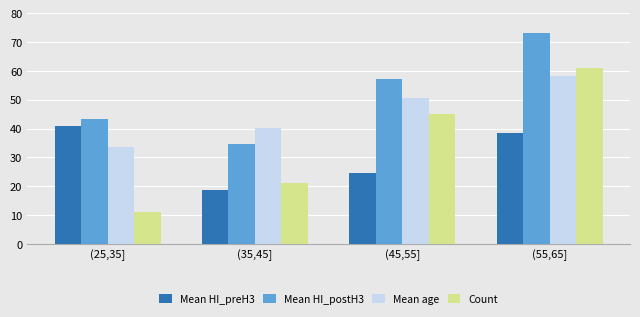

What is the average value of the Count series?

34.5